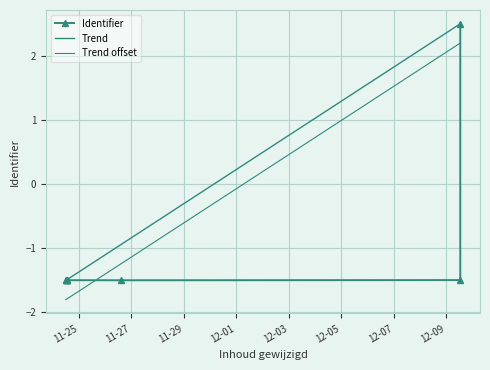

Is it true that Trend offset equals 0.8 at 12-03?

False